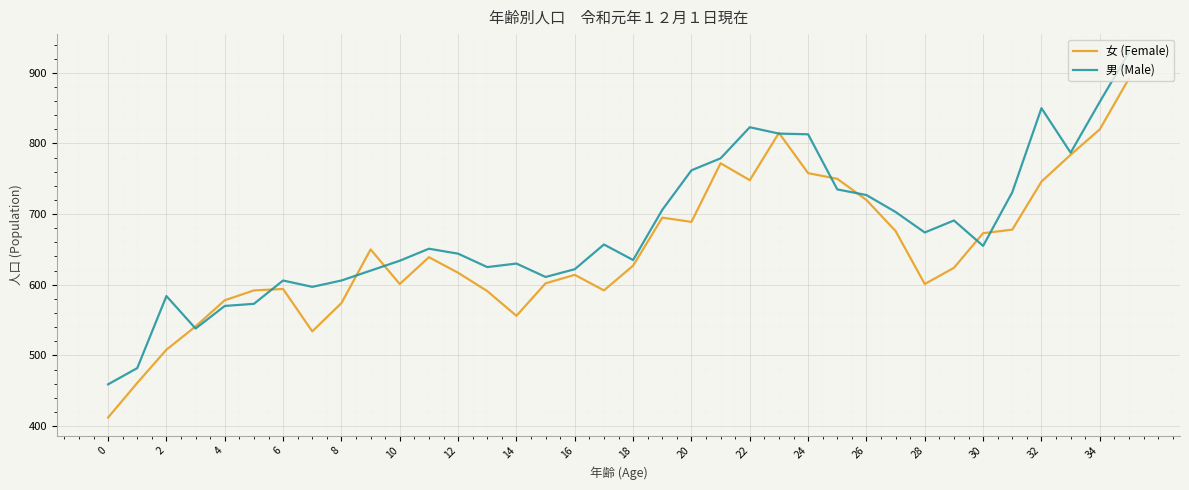

What is the minimum value shown in the chart?

412